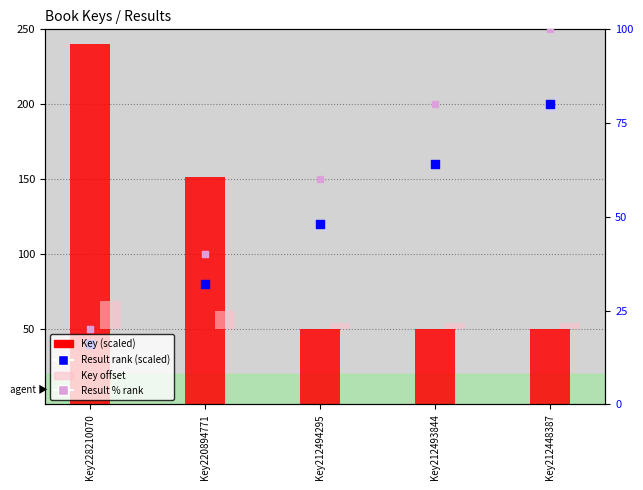

Is the value of Result rank (scaled) at Key212493844 greater than the value of Result % rank at Key212448387?

Yes